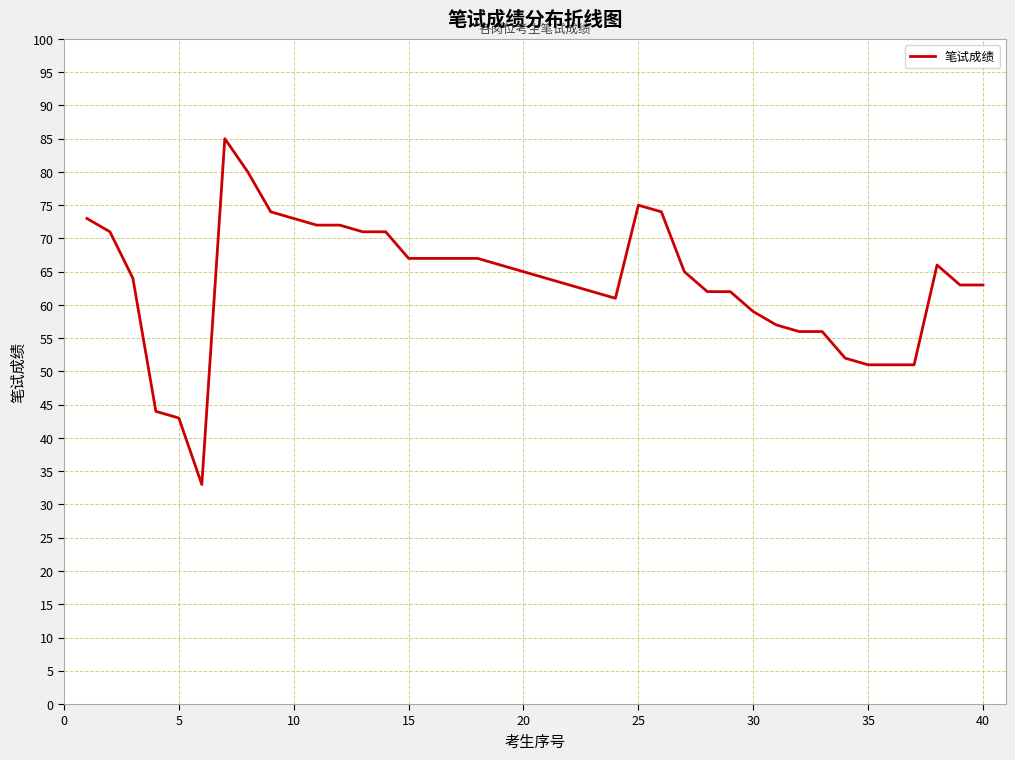

What is the minimum value shown in the chart?

33